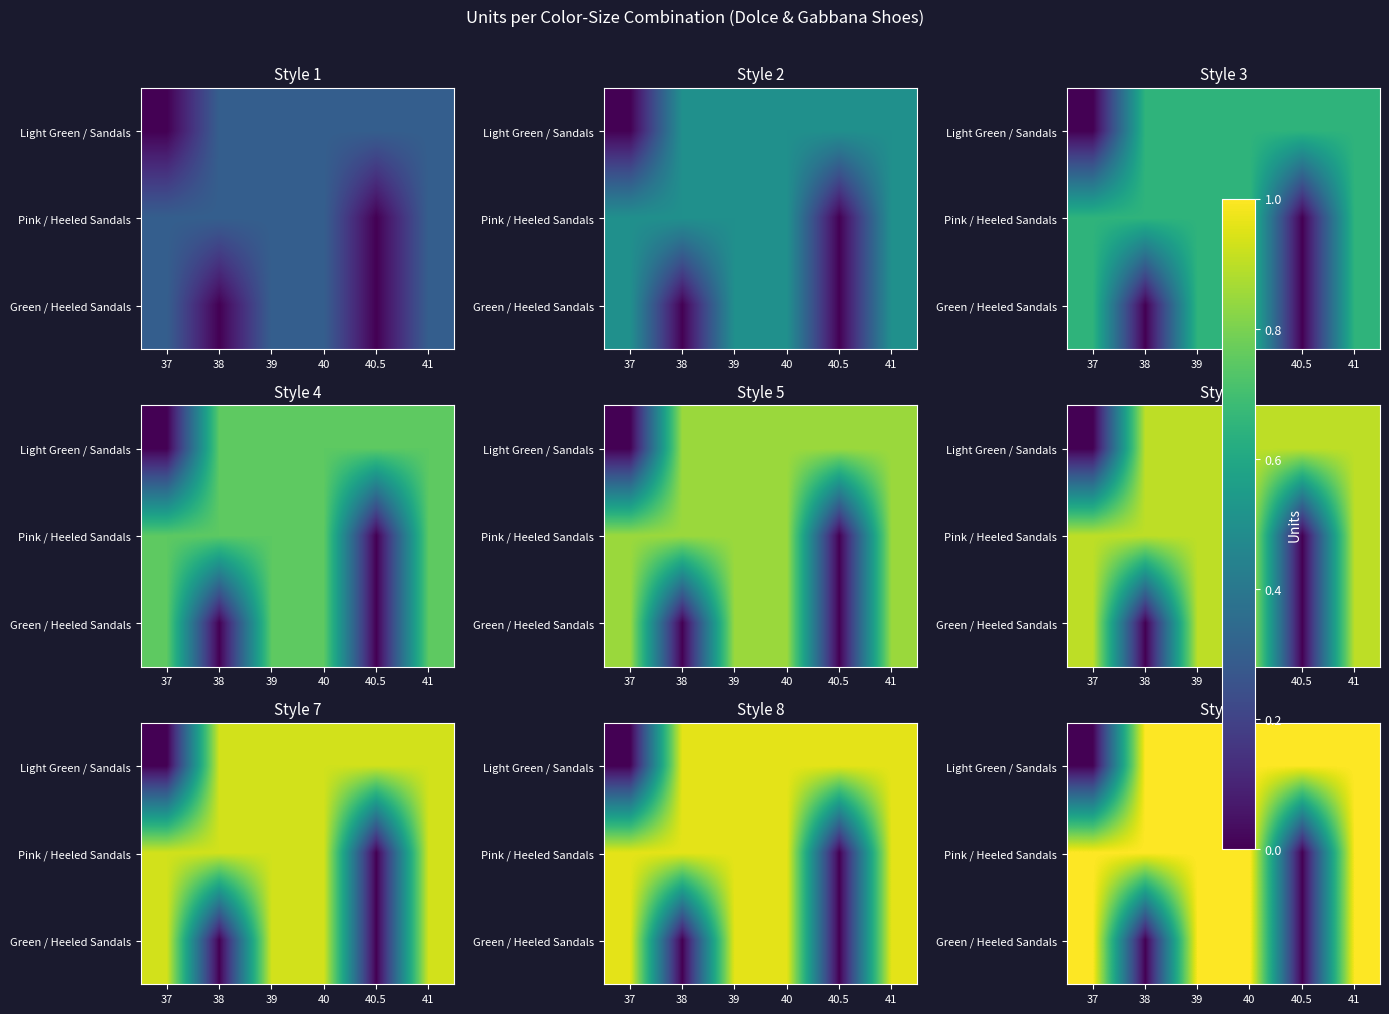

What is the greatest value displayed?

1